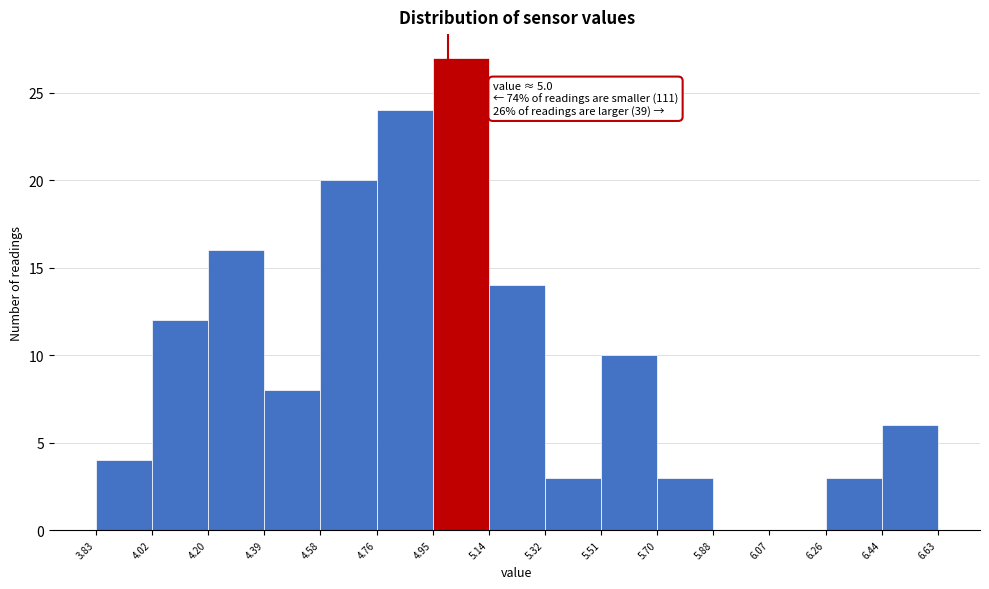

Which range on the x-axis has the tallest bar?

4.95 to 5.14